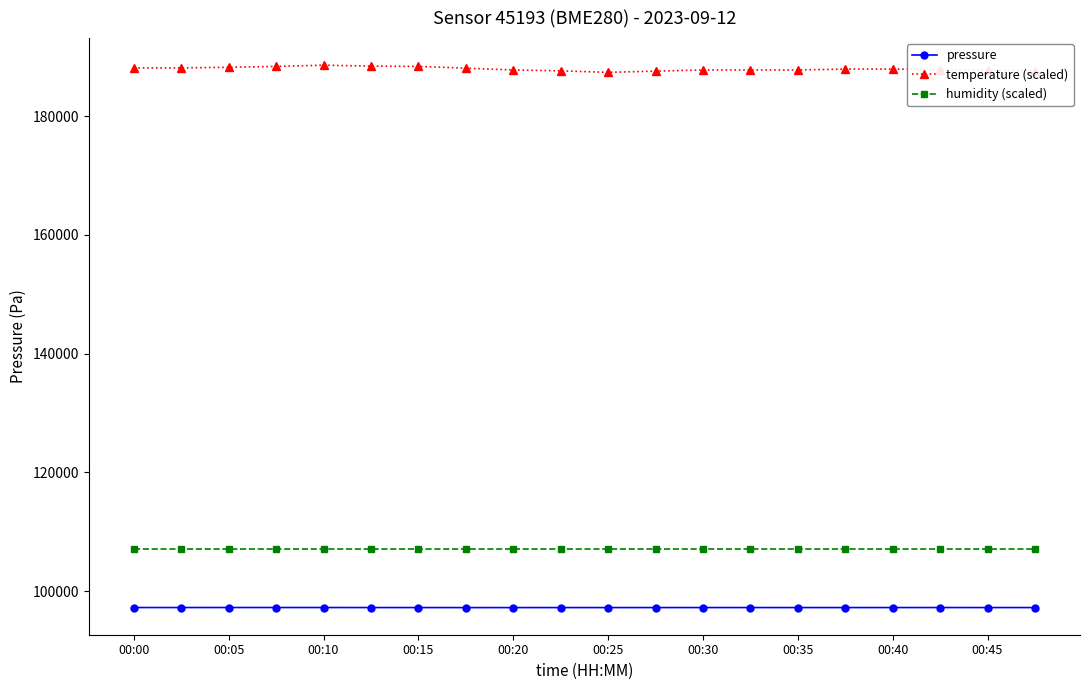

What is the average value of the temperature (scaled) series?

187977.5